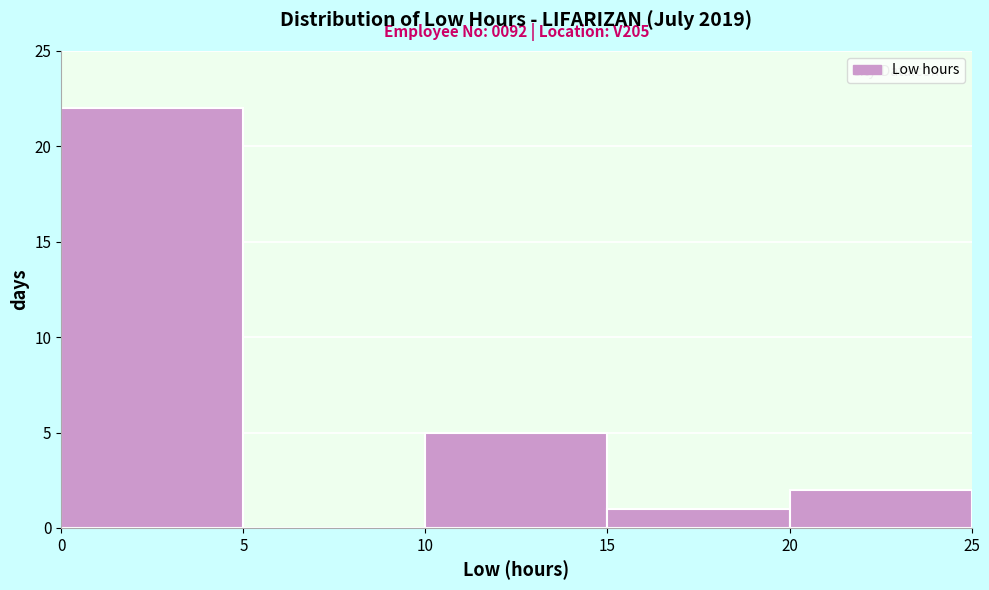

Which range on the x-axis has the tallest bar?

0 to 5